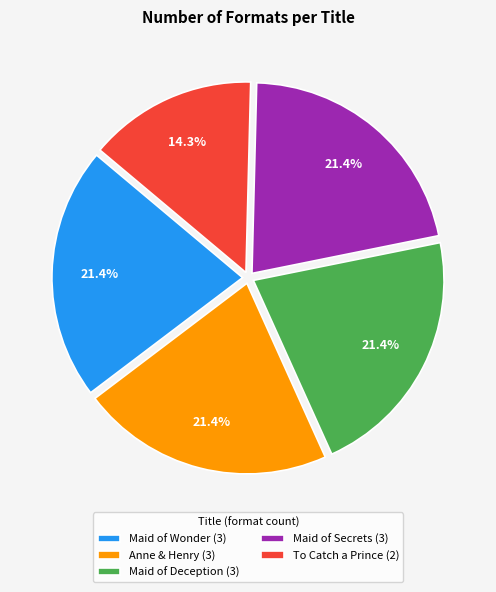

To the nearest percent, what is the difference between the largest and smallest slice percentages?

7%